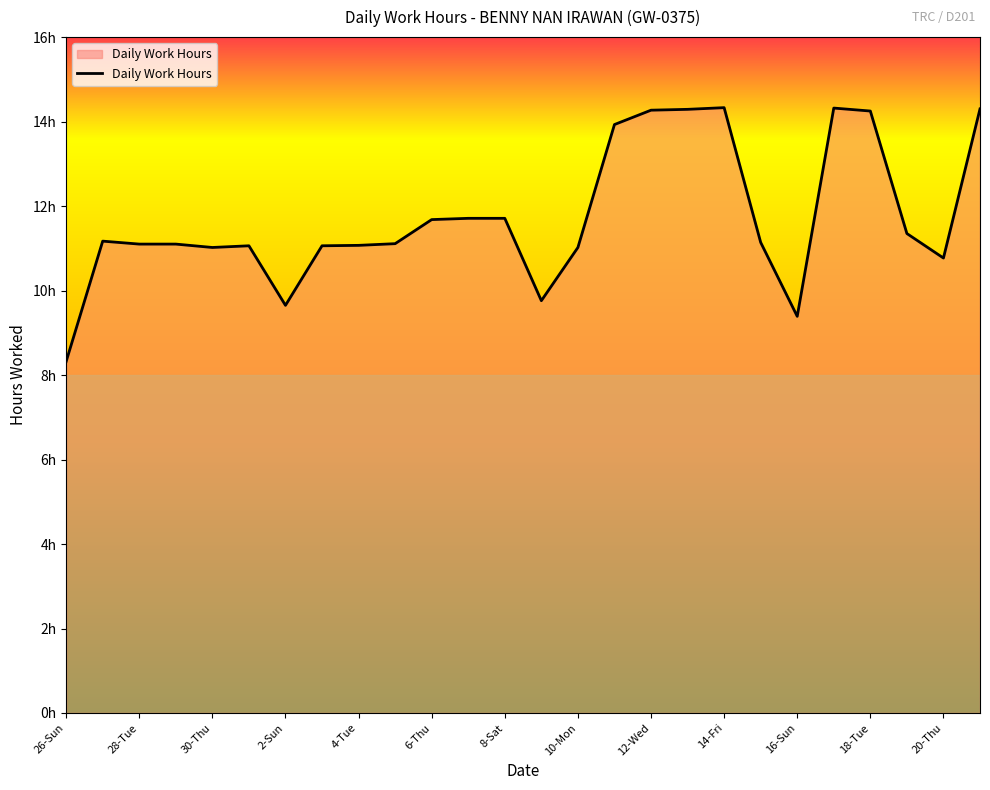

What is the average value?

11.7